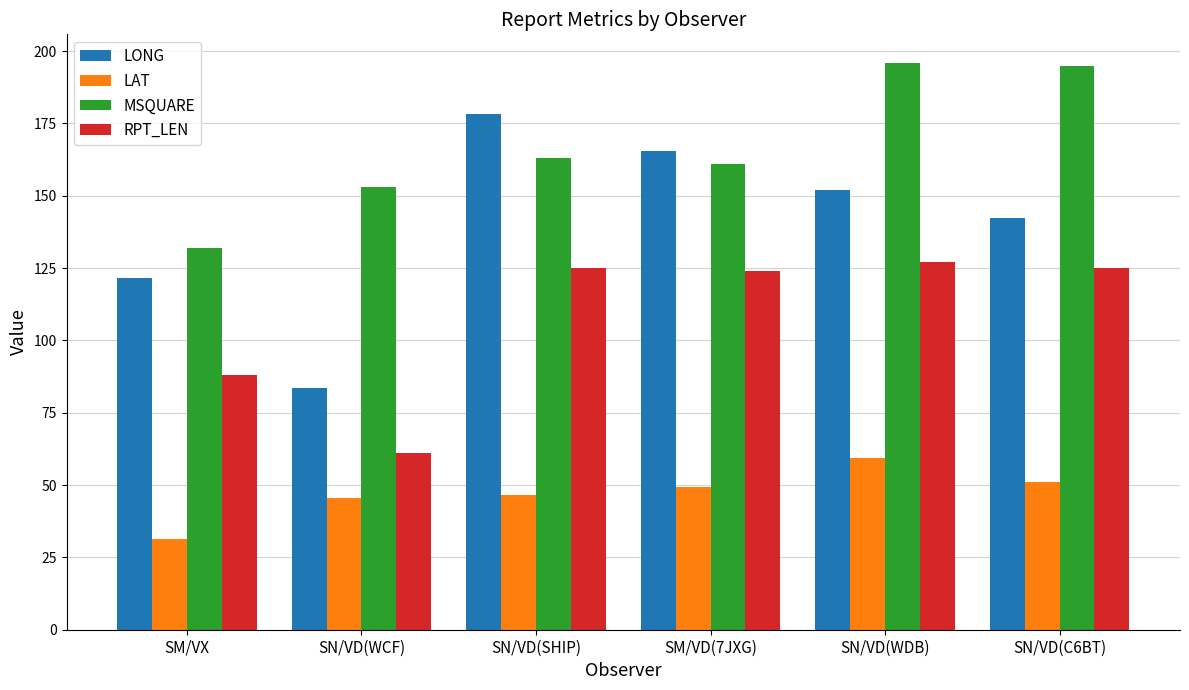

What is the sum of the LONG values at SN/VD(SHIP) and SM/VD(7JXG)?

343.8